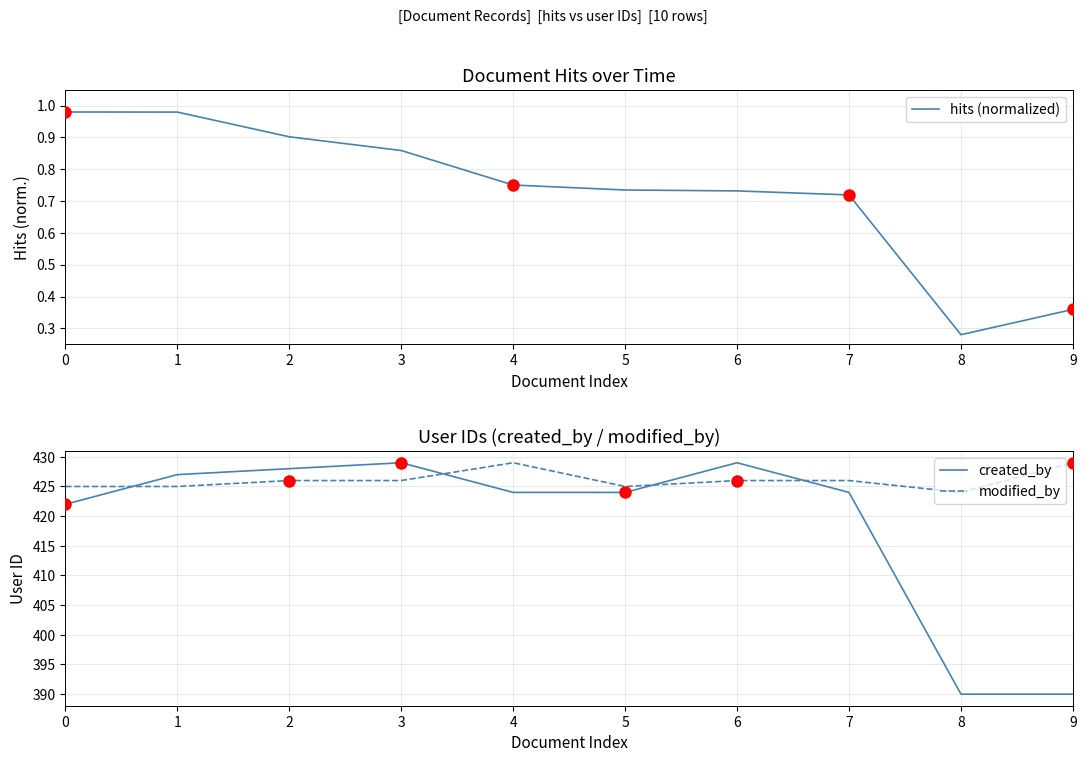

How many values in the created_by series exceed 424?

4